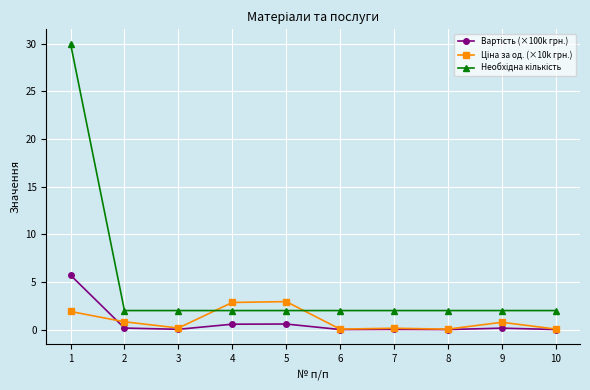

What is the highest value of the Ціна за од. (×10k грн.) series?

2.9